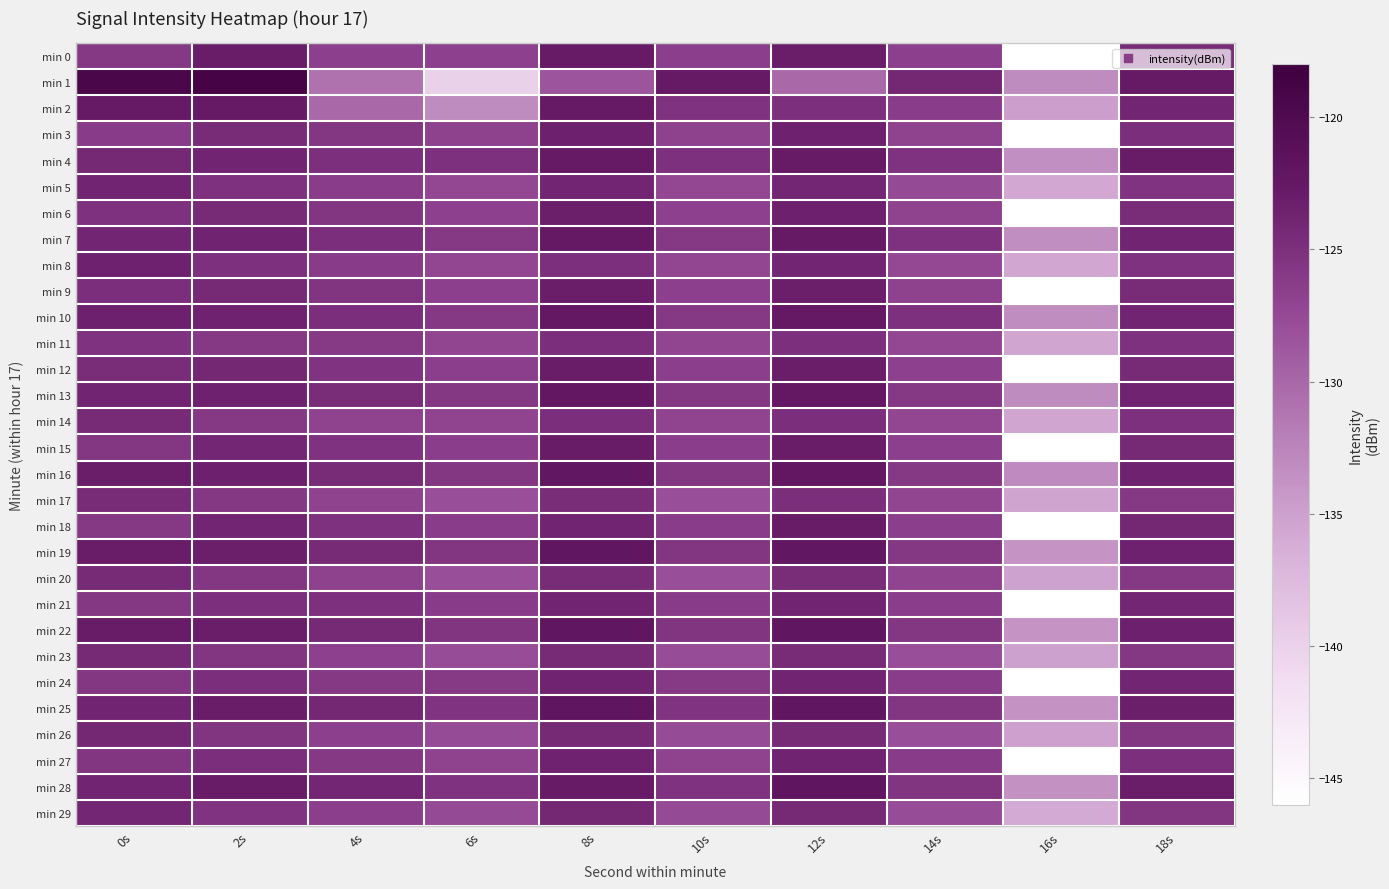

Between 18s and 16s, which is larger?

18s